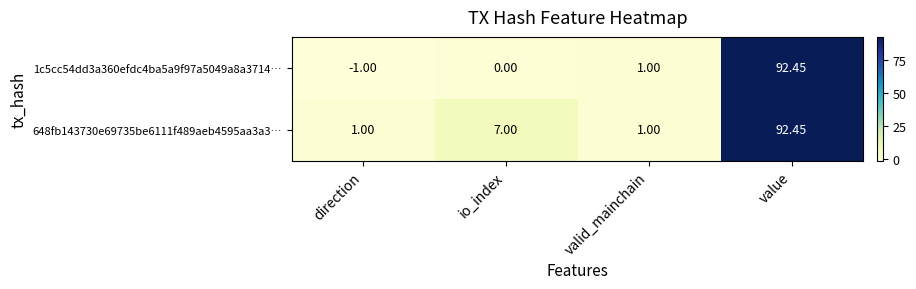

Where is 1c5cc54dd3a360efdc4ba5a9f97a5049a8a3714… nearest to the value 45?

valid_mainchain